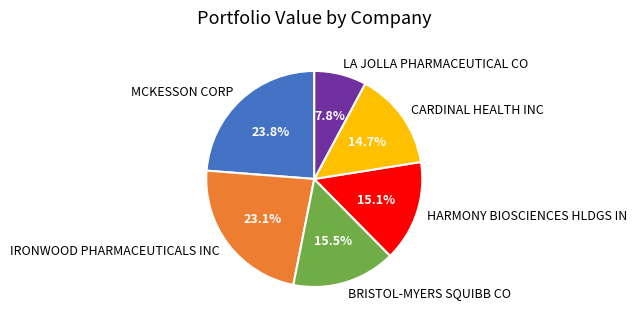

Which category has the biggest portion of the pie?

MCKESSON CORP